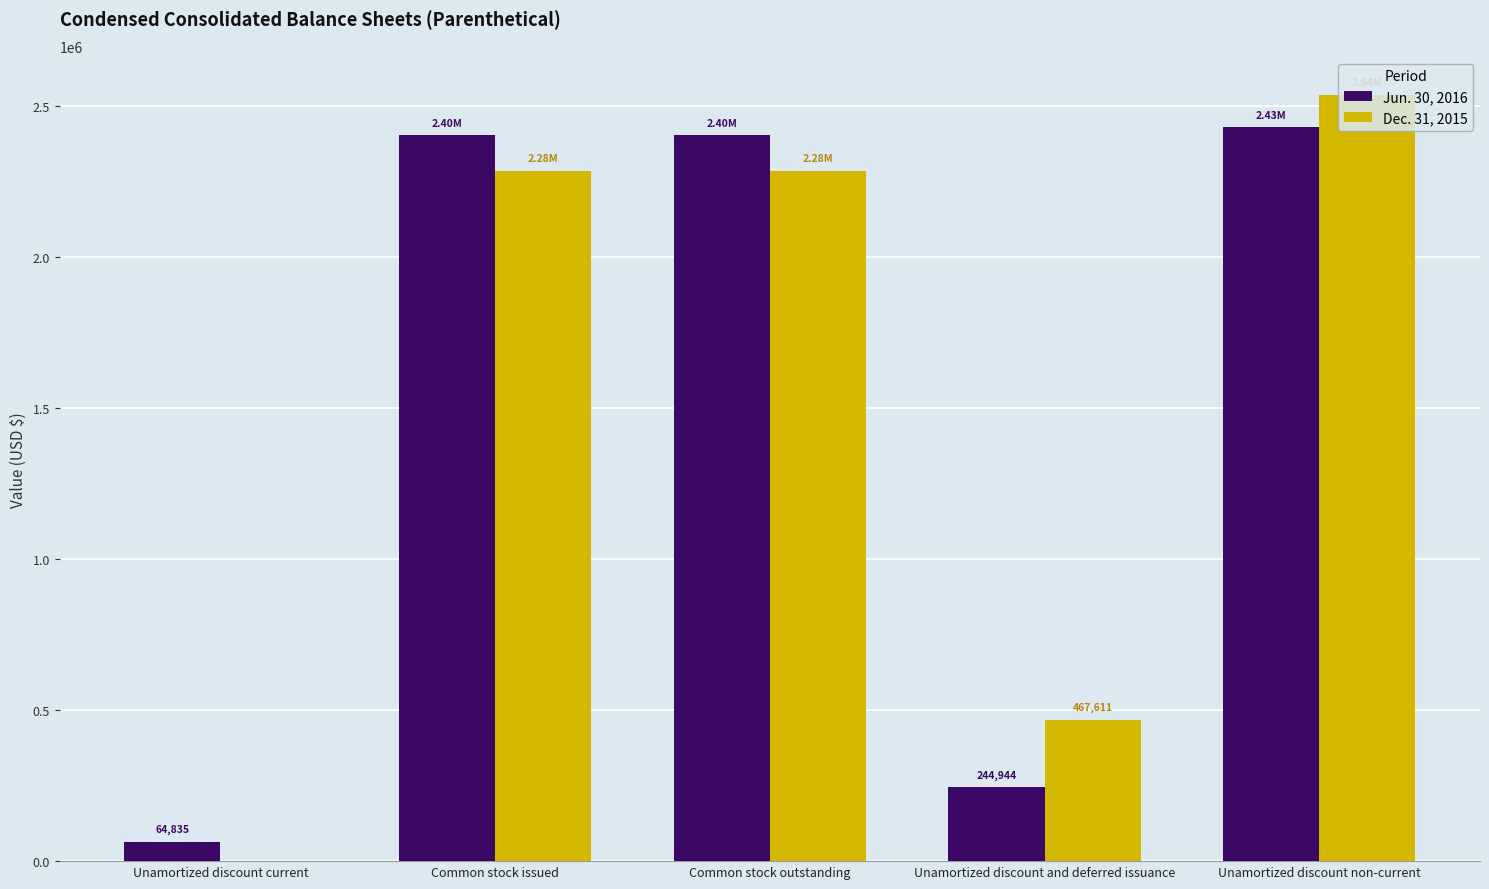

The Jun. 30, 2016 series shows 4230529 at Common stock issued. True or false?

False